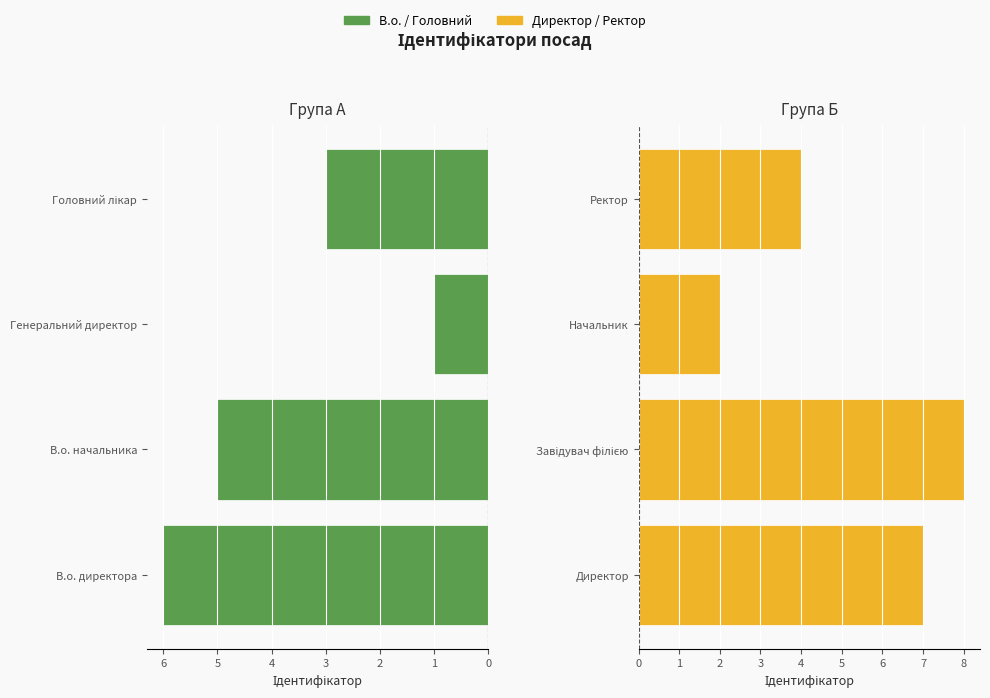

Which series has the largest total across all categories?

Директор / Ректор